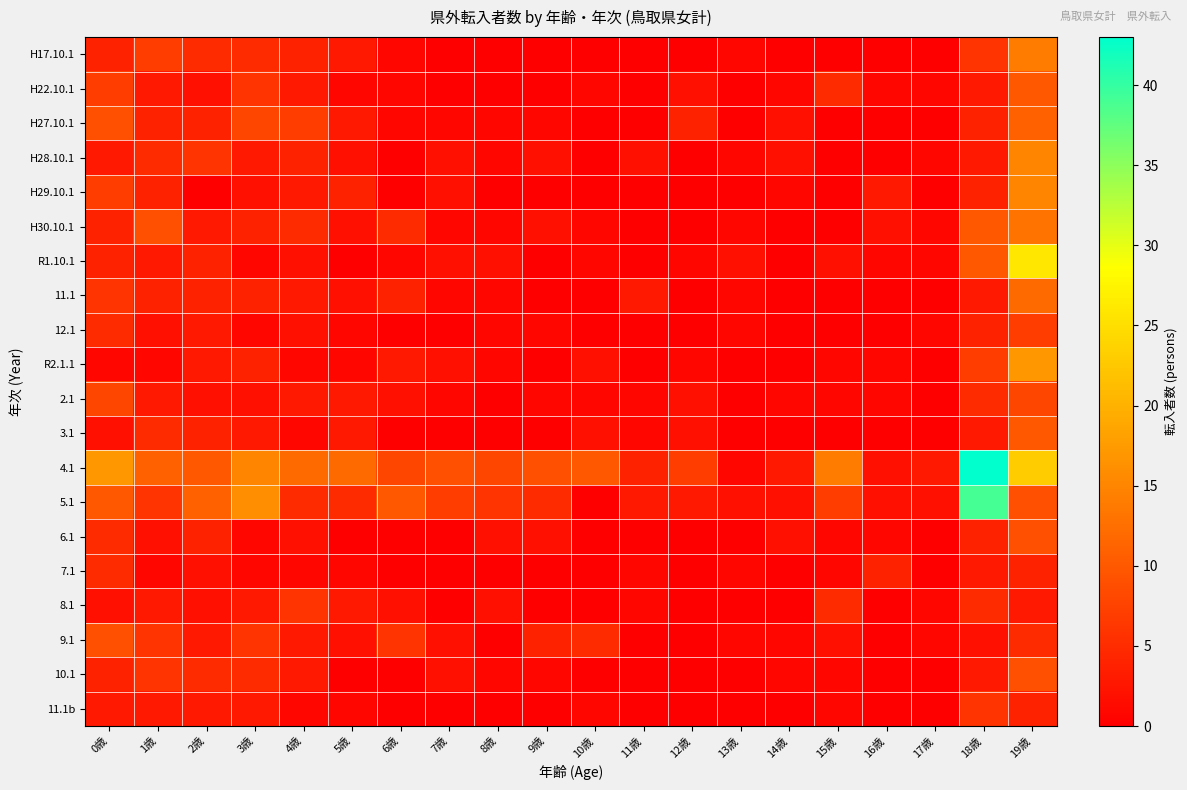

Which series has the largest total across all categories?

4.1